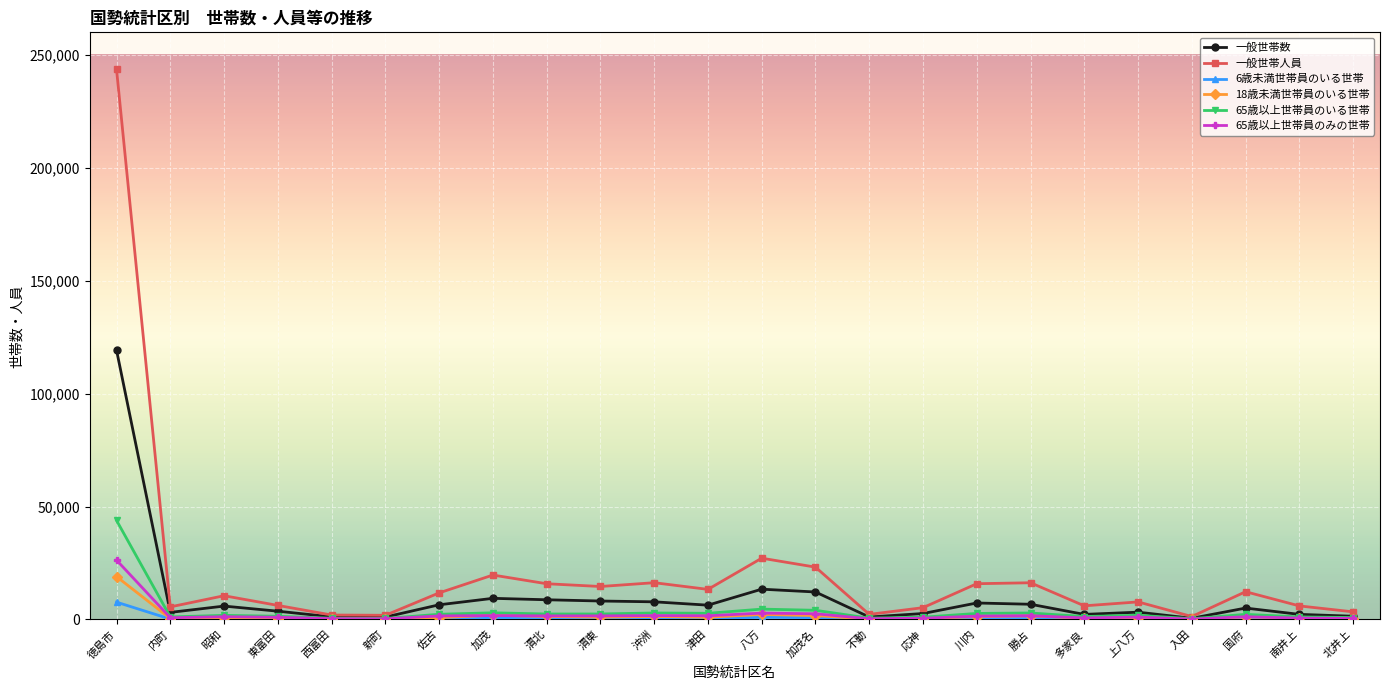

How many lines are shown in the chart?

6